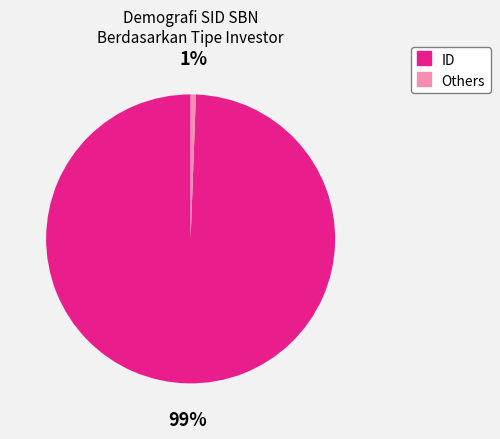

Is there any slice that represents more than half of the pie?

Yes